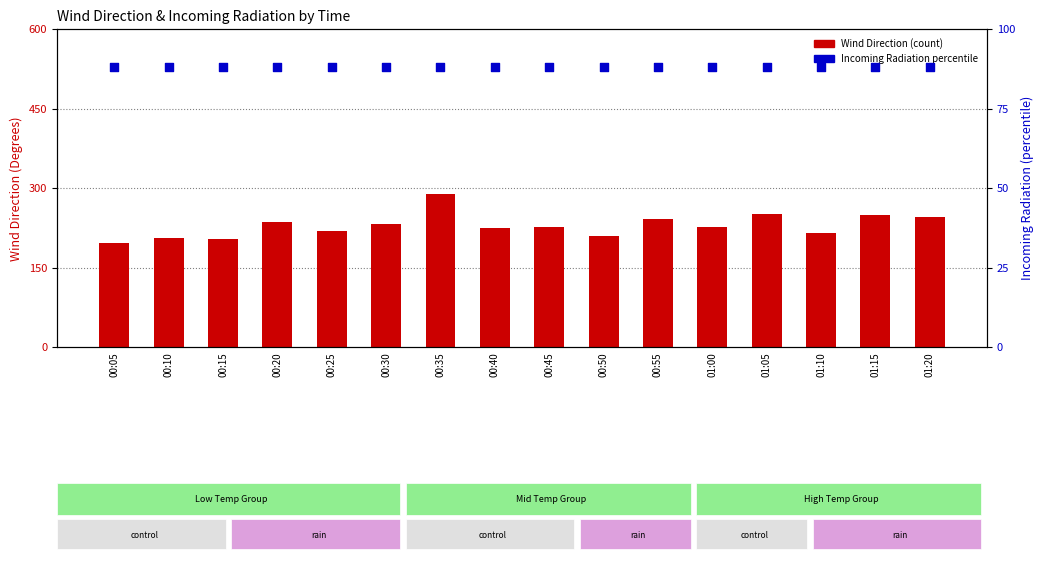

Is the value of Incoming Radiation at 00:05 greater than the value of Wind Direction at 00:40?

No